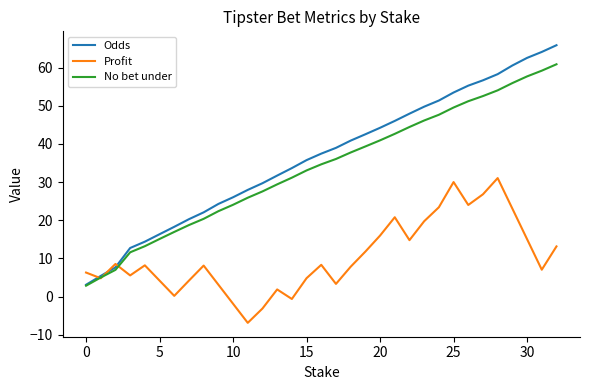

List the series in order of their peak value, lowest first.

Profit, No bet under, Odds